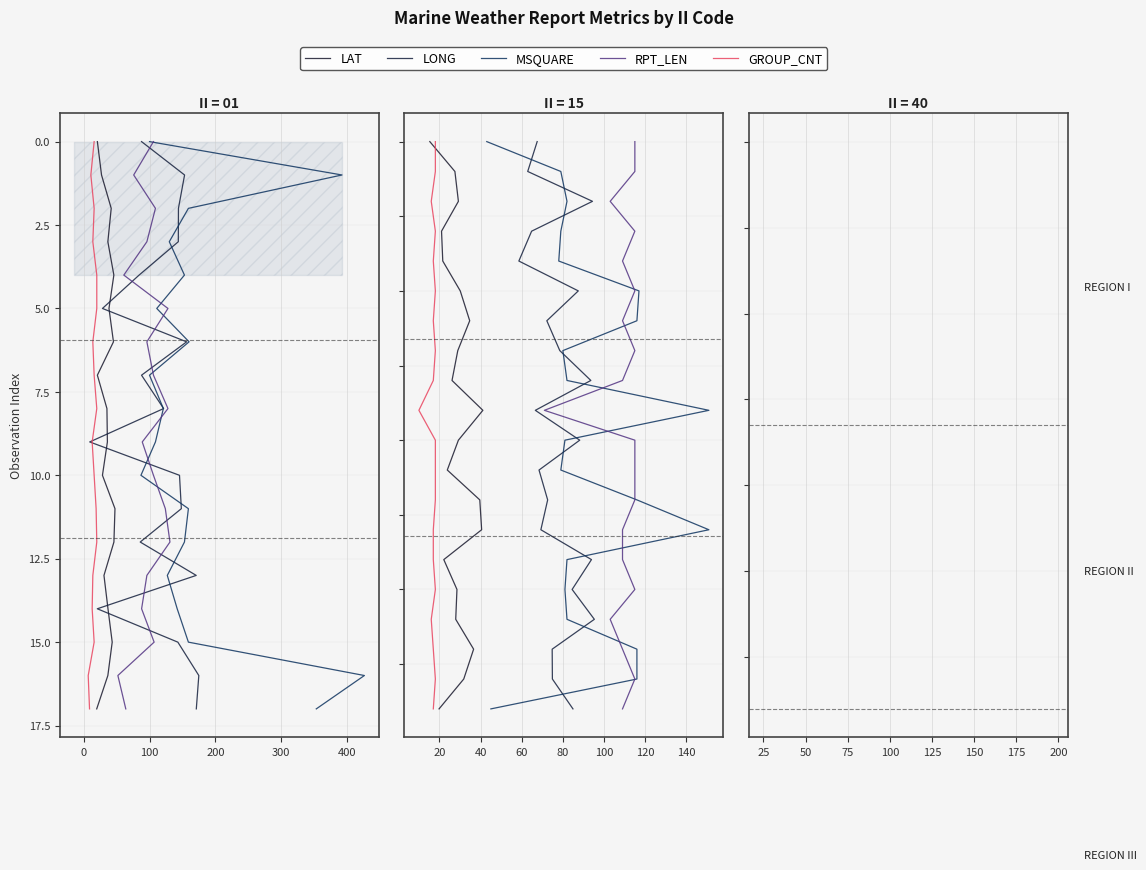

What is the highest value of the GROUP_CNT series?

19